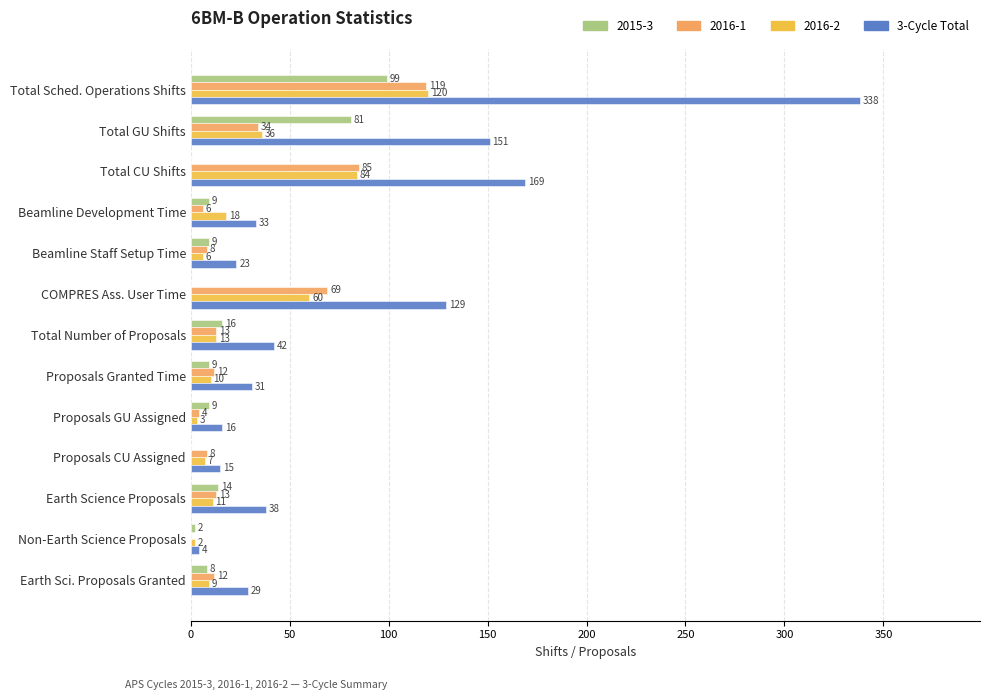

The 2016-1 series shows 8 at Beamline Staff Setup Time. True or false?

True